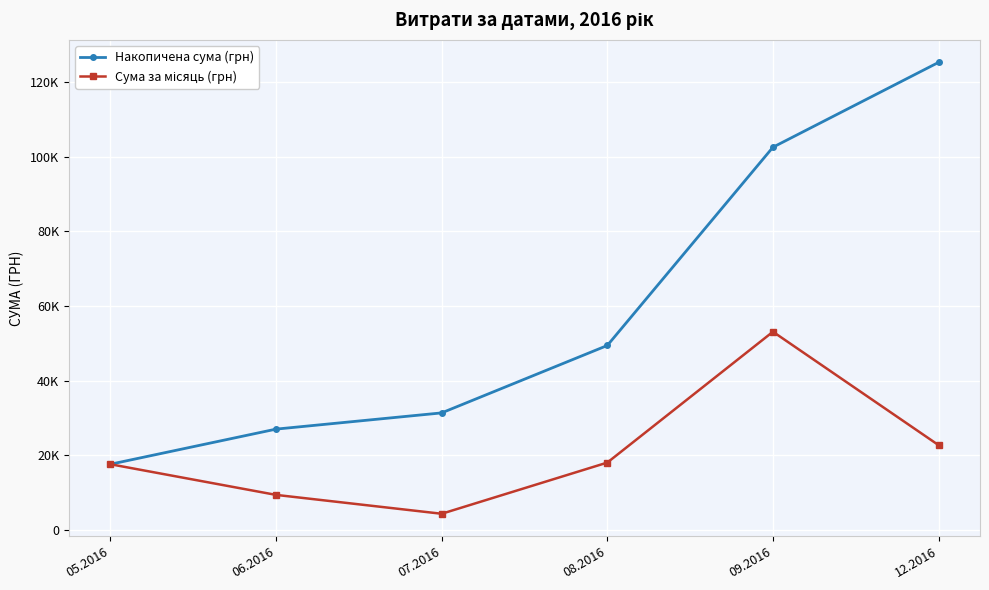

What is the label of the 4th point from the right?

07.2016